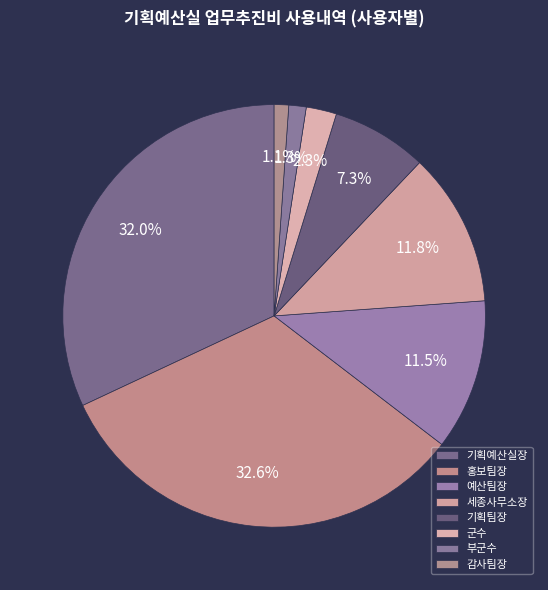

Does 군수 represent more than half of the total?

No